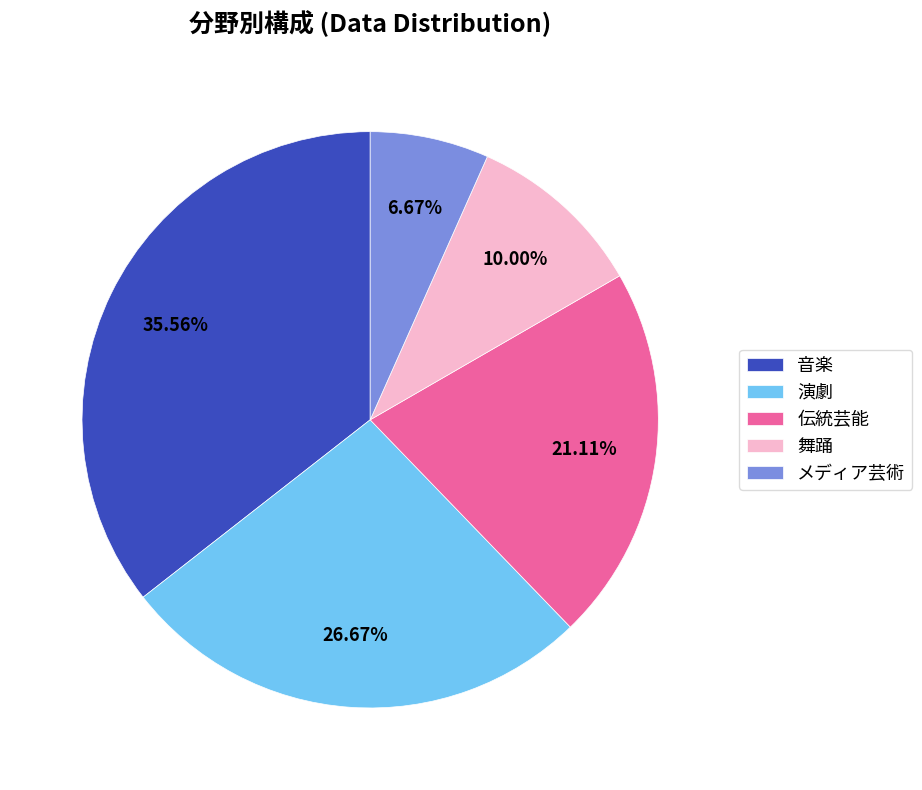

Is the sum of 演劇 and 音楽 greater than half?

Yes